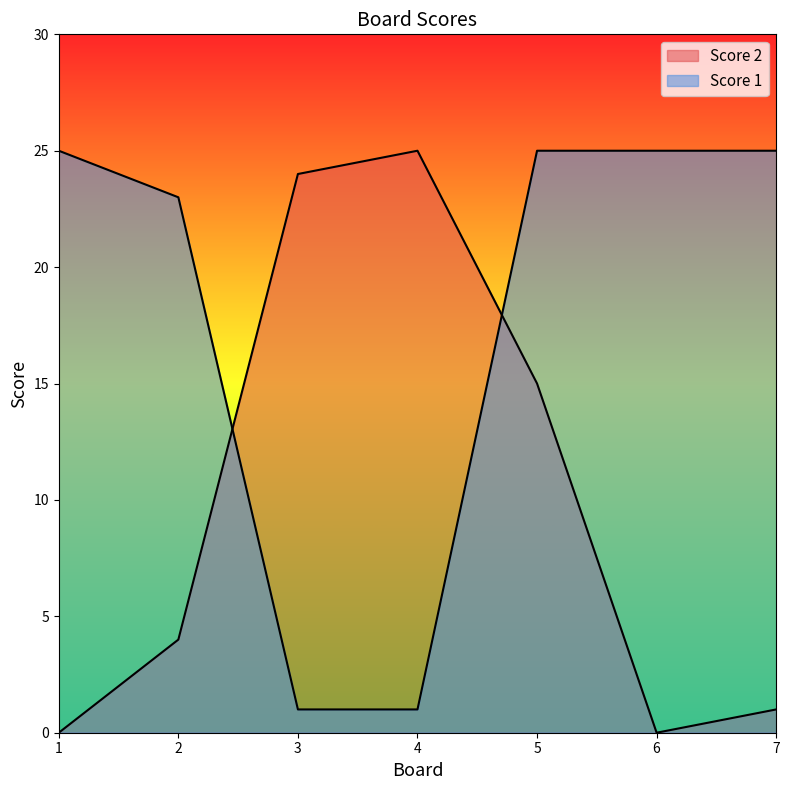

Reading left to right, extract all data points from this chart.

Score 2: 1=0	2=4	3=24	4=25	5=15	6=0	7=1
Score 1: 1=25	2=23	3=1	4=1	5=25	6=25	7=25